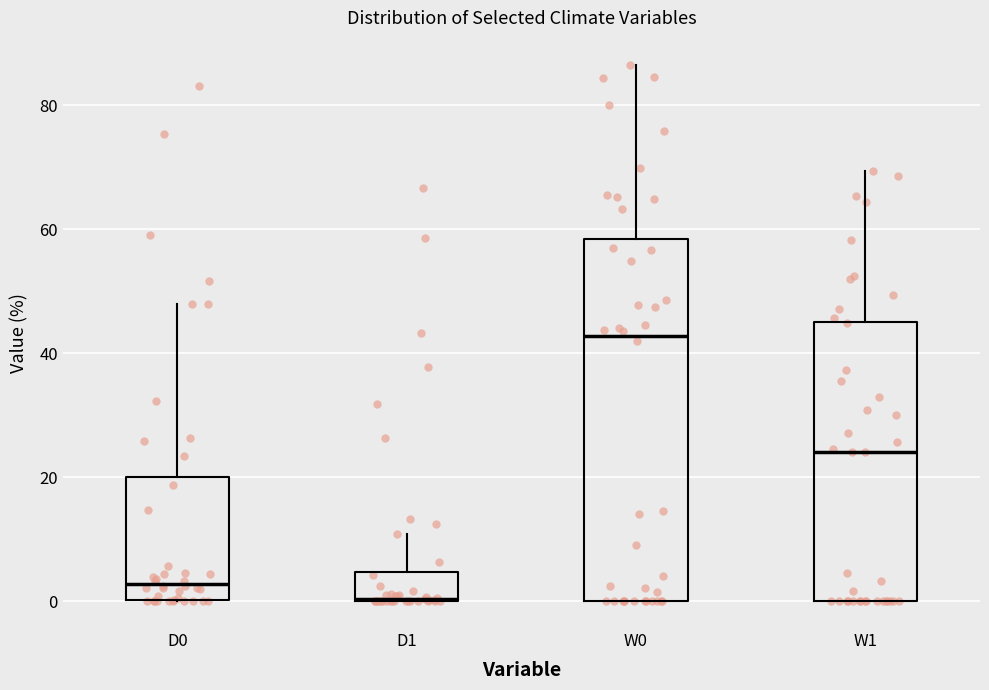

Which box has the lowest median line?

D1